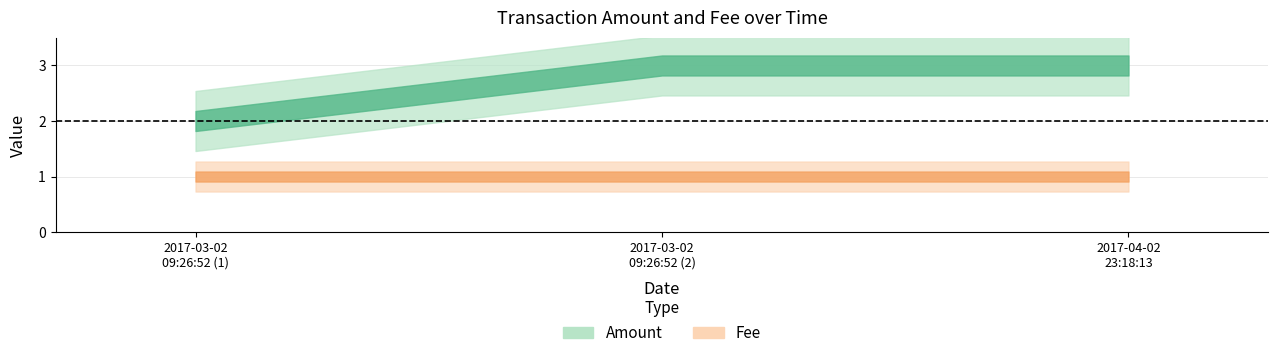

What value does the Fee series have at 2017-04-02 23:18:13?

1.0